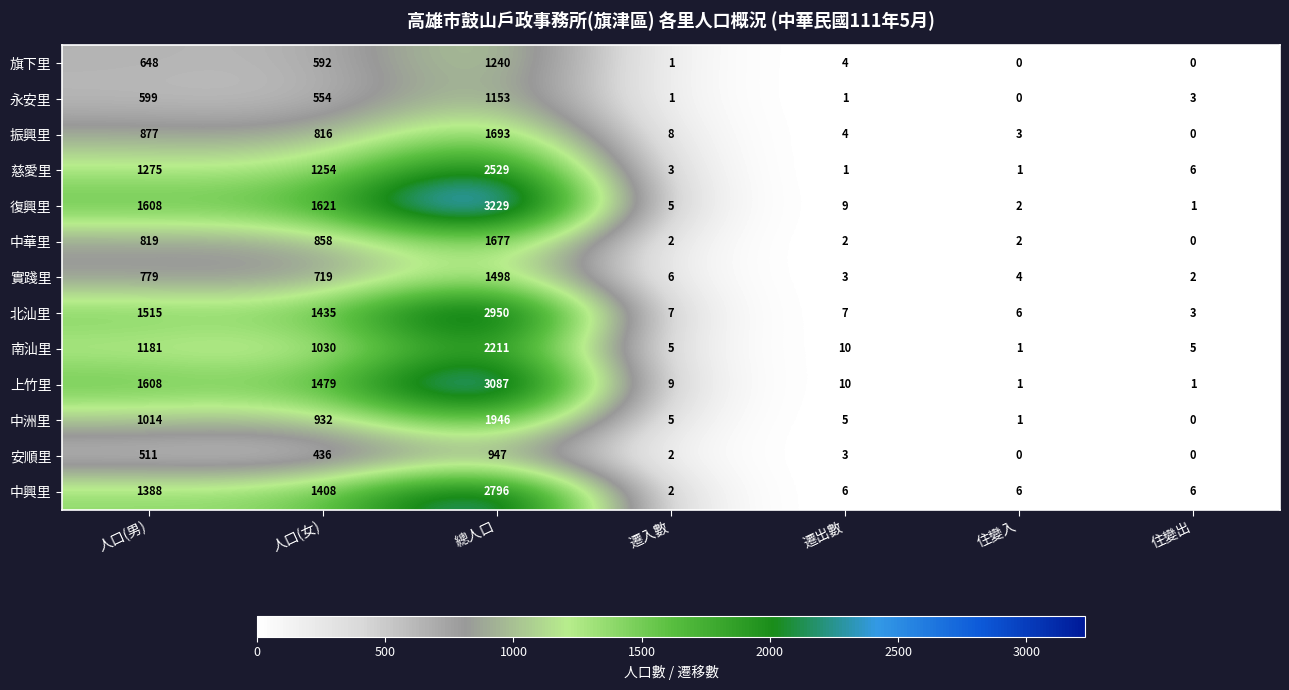

Where is 慈愛里 nearest to the value 1265?

人口(男)